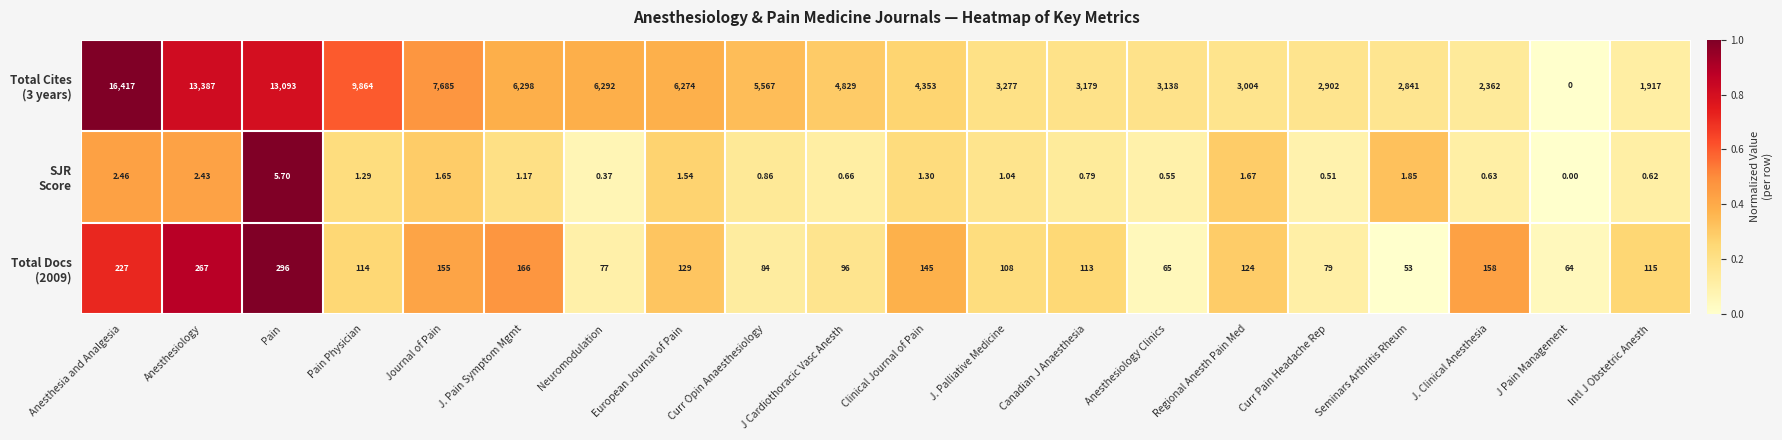

At which category is the sum across all series the highest?

Anesthesia and Analgesia